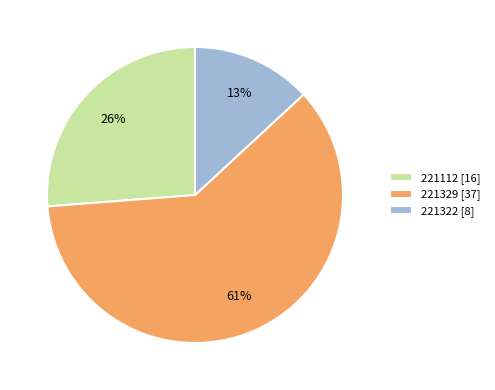

Does 221322 account for over 50% of the chart?

No